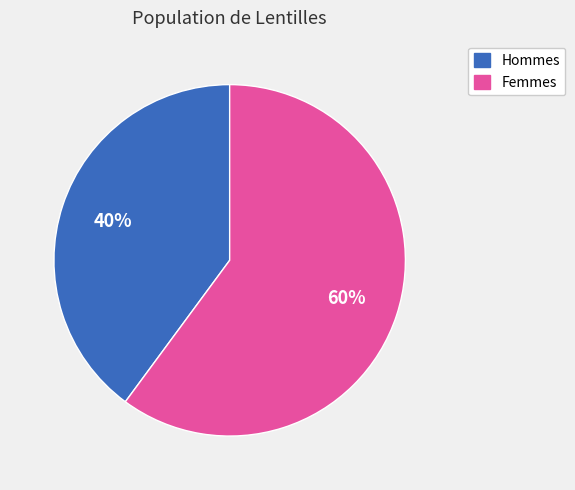

True or false: Hommes accounts for 49% of the total.

False